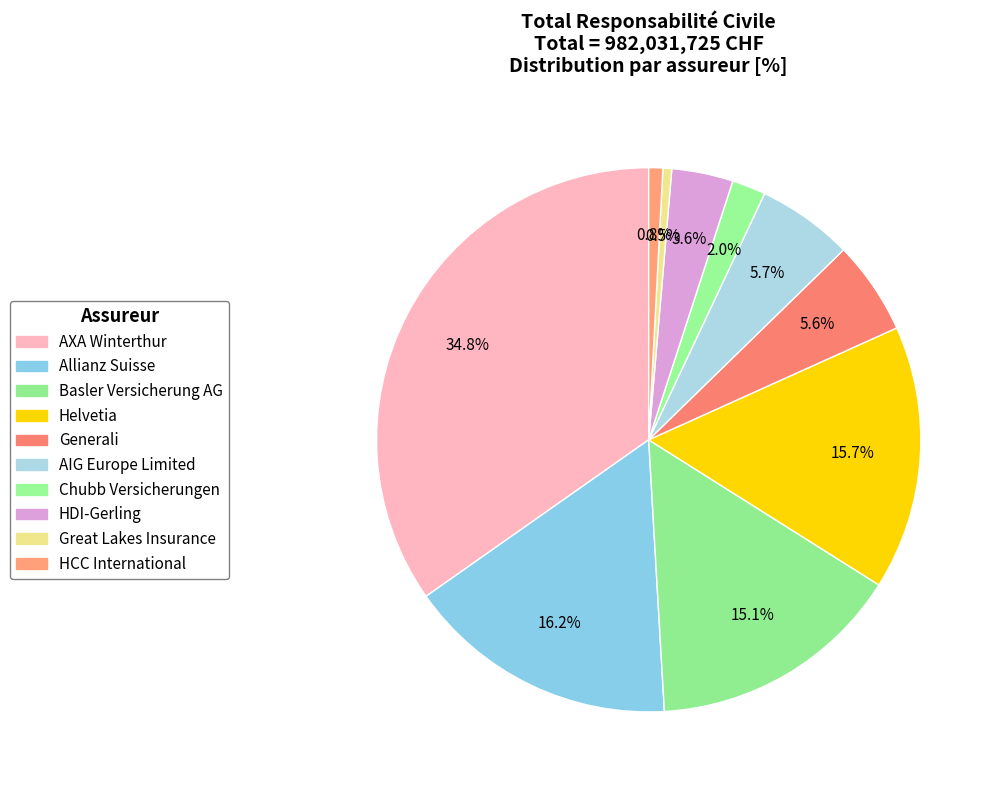

To the nearest percent, what portion does HDI-Gerling represent?

4%